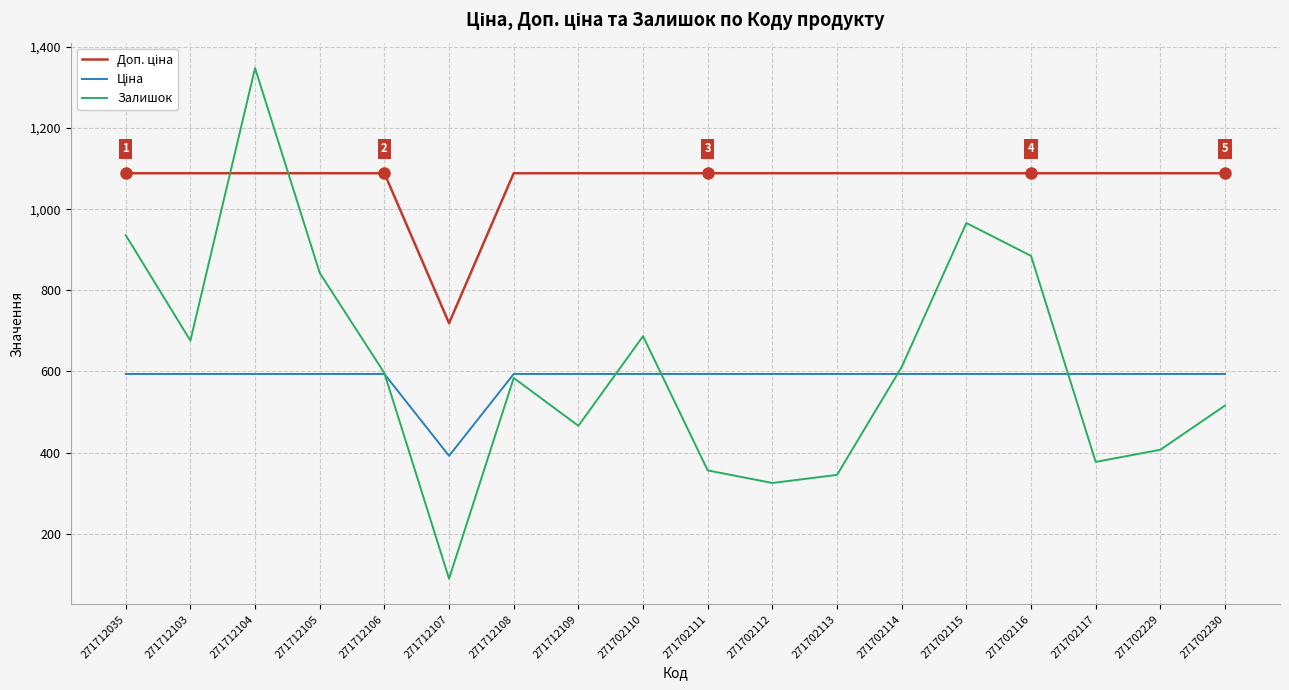

What is the spread (max minus min) of values at 271712108?

504.8